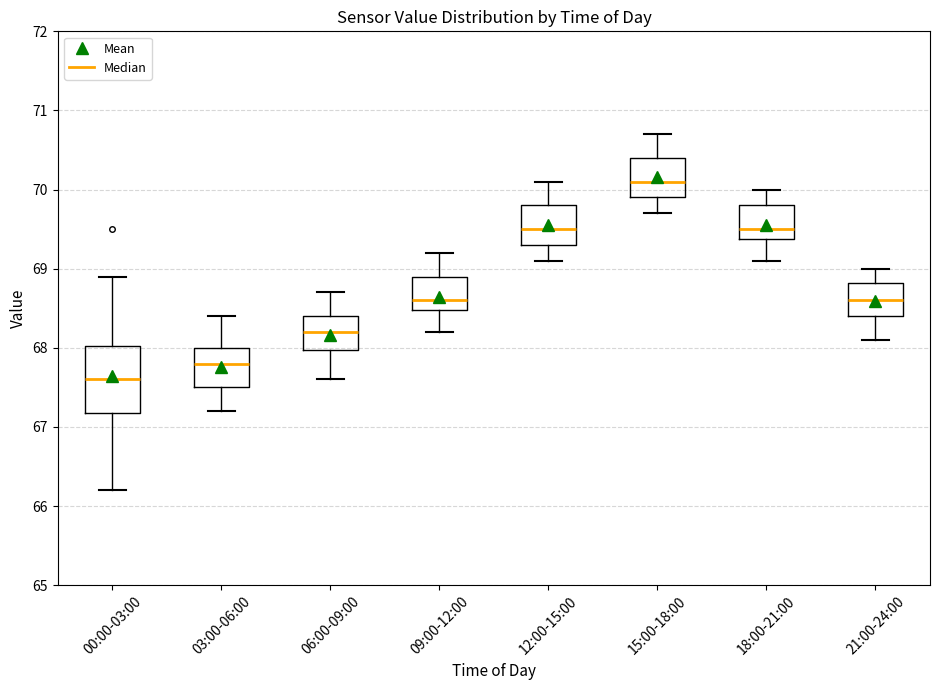

Reading left to right, transcribe this box plot: for each box, give where its median line is, the range the box spans, and where its two whiskers end, as read against the y-axis. The values are not printed on the chart, so give them approximately, as read against the axis.

00:00-03:00: median 67.6, box 67.2 to 68.0, whiskers 66.2 to 68.9
03:00-06:00: median 67.8, box 67.5 to 68.0, whiskers 67.2 to 68.4
06:00-09:00: median 68.2, box 68.0 to 68.4, whiskers 67.6 to 68.7
09:00-12:00: median 68.6, box 68.5 to 68.9, whiskers 68.2 to 69.2
12:00-15:00: median 69.5, box 69.3 to 69.8, whiskers 69.1 to 70.1
15:00-18:00: median 70.1, box 69.9 to 70.4, whiskers 69.7 to 70.7
18:00-21:00: median 69.5, box 69.4 to 69.8, whiskers 69.1 to 70.0
21:00-24:00: median 68.6, box 68.4 to 68.8, whiskers 68.1 to 69.0